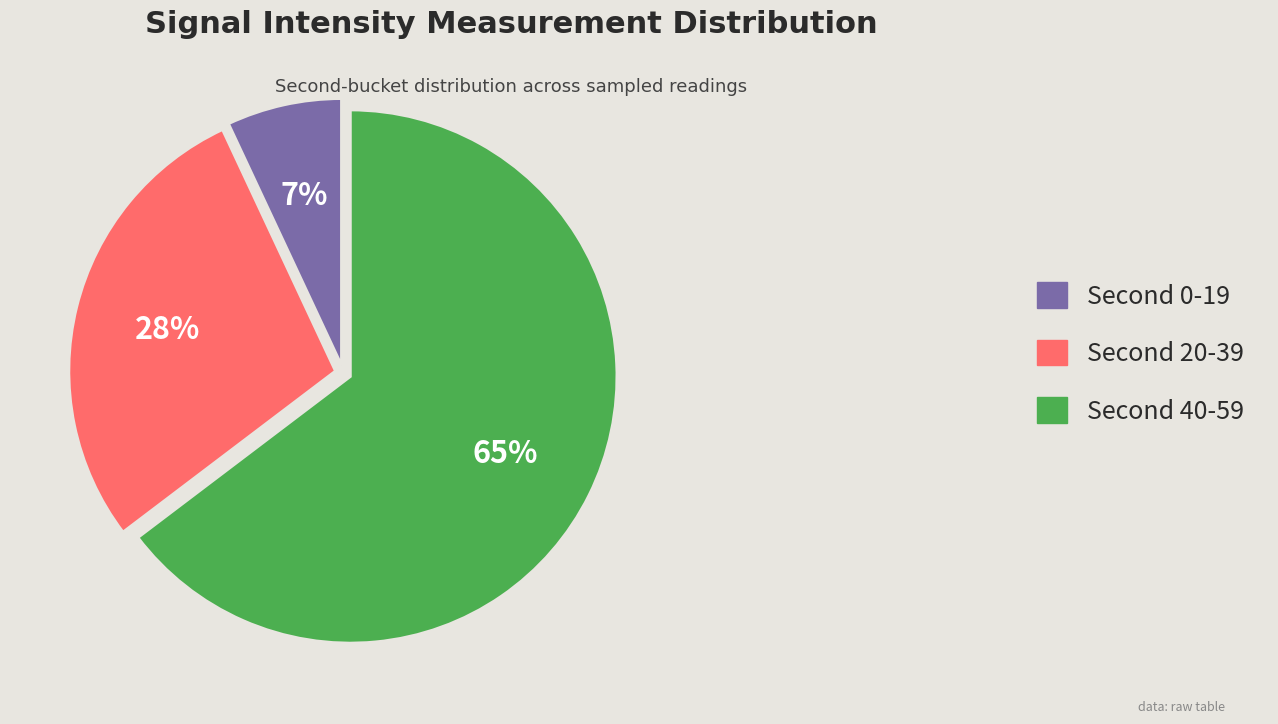

To the nearest percent, what is the difference between the largest and smallest slice percentages?

58%